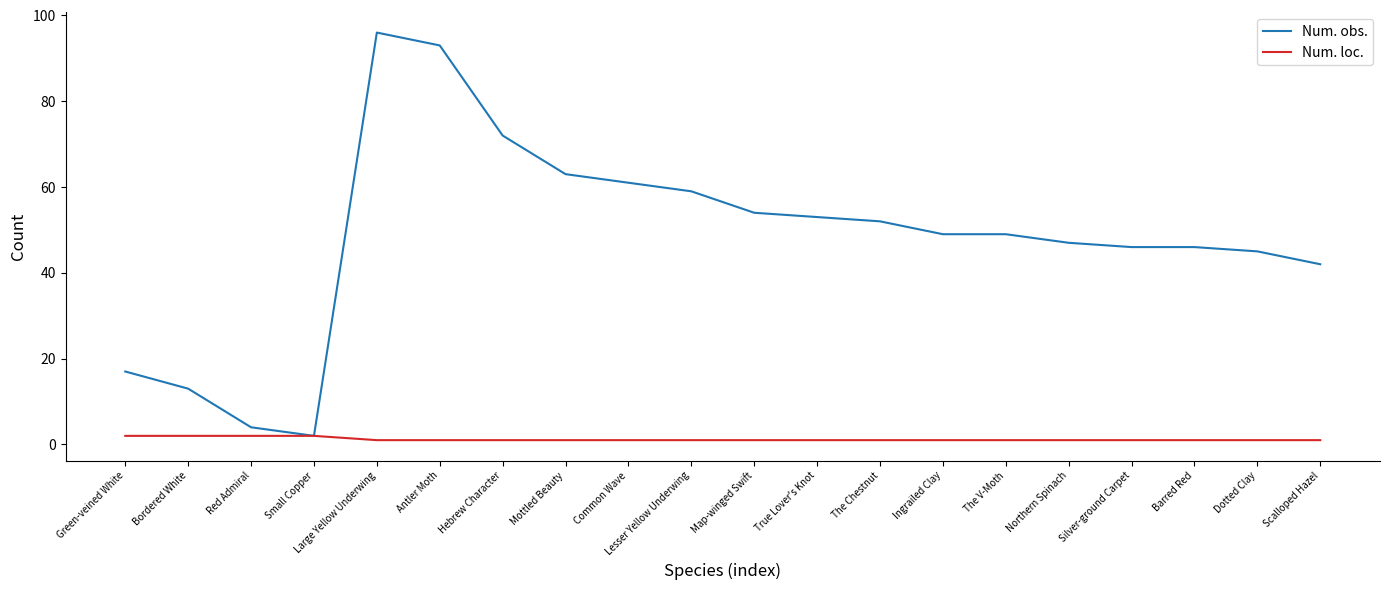

Which series has the widest spread of values?

Num. obs.